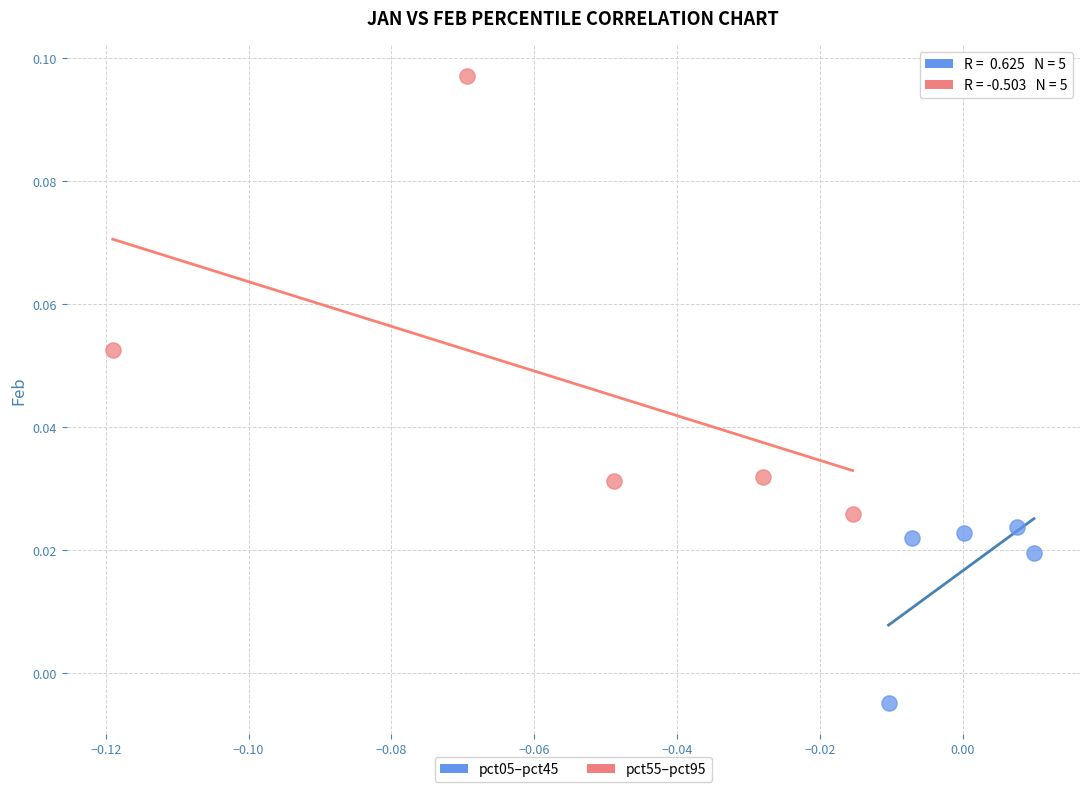

Which series has the widest spread of Y values?

pct55–pct95